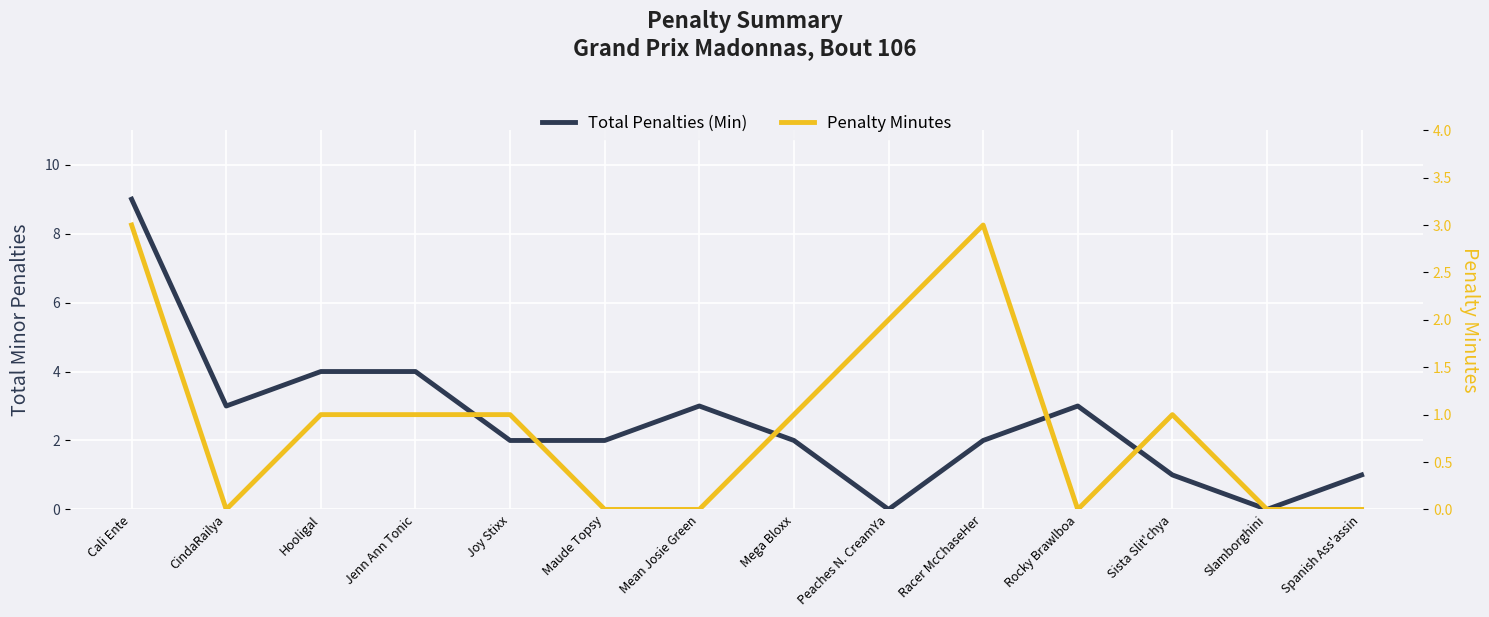

Reading left to right, extract all data points from this chart.

Total Penalties (Min): 9	3	4	4	2	2	3	2	0	2	3	1	0	1
Penalty Minutes: 3	0	1	1	1	0	0	1	2	3	0	1	0	0